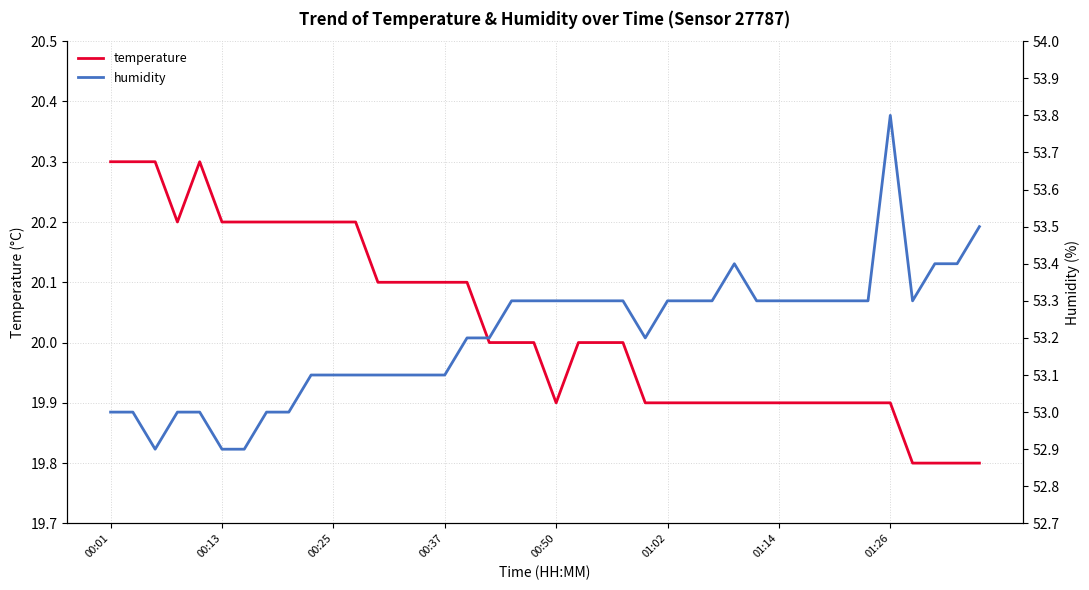

The temperature series shows 8.4 at 38. True or false?

False